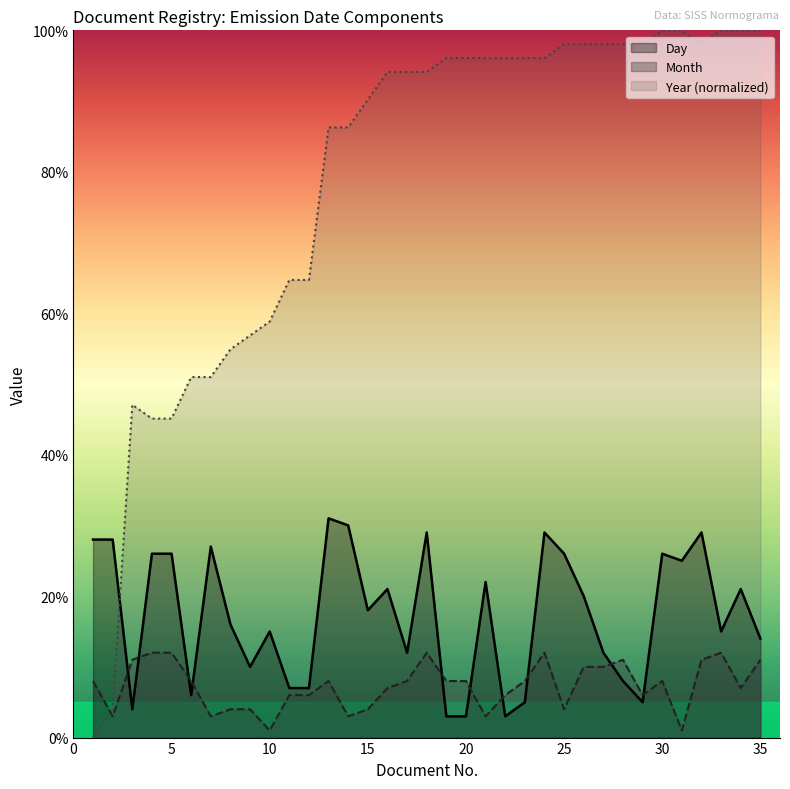

Between 6 and 10, which series saw the biggest shift?

Day